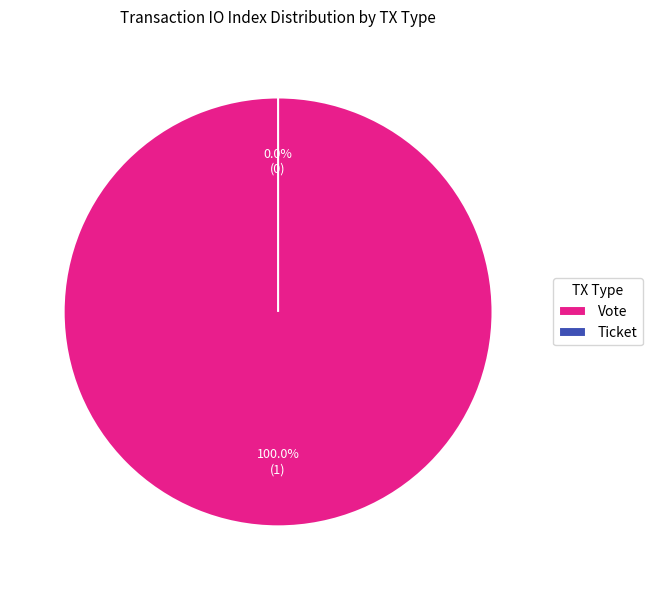

Does Ticket account for over 50% of the chart?

No